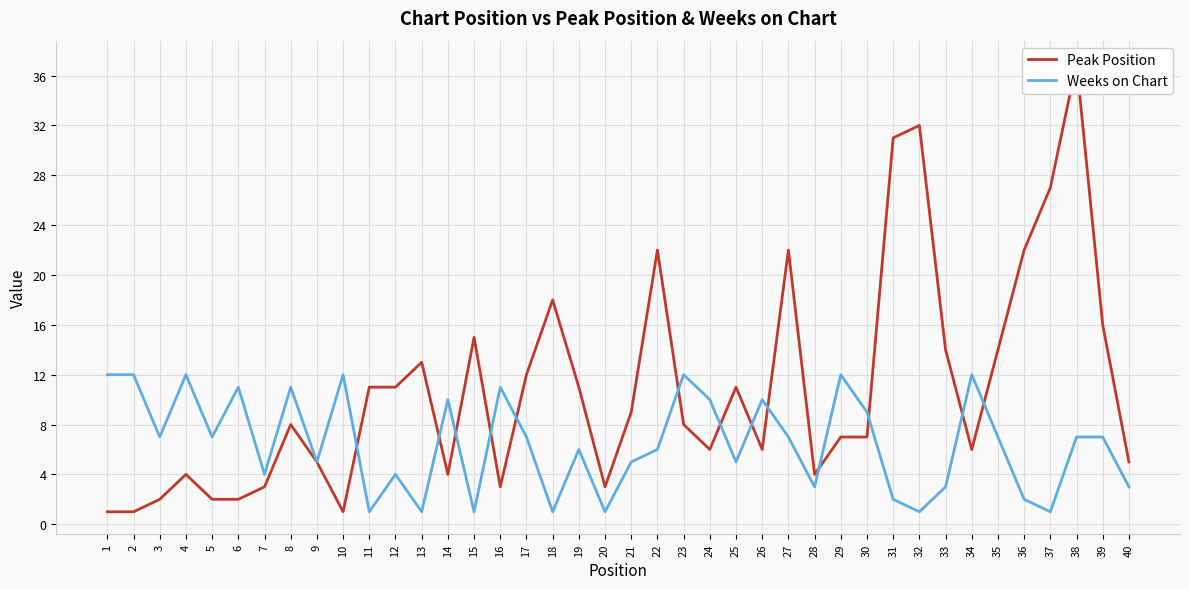

Reading left to right, extract all data points from this chart.

Peak Position: 1=1	2=1	3=2	4=4	5=2	6=2	7=3	8=8	9=5	10=1	11=11	12=11	13=13	14=4	15=15	16=3	17=12	18=18	19=11	20=3	21=9	22=22	23=8	24=6	25=11	26=6	27=22	28=4	29=7	30=7	31=31	32=32	33=14	34=6	35=14	36=22	37=27	38=37	39=16	40=5
Weeks on Chart: 1=12	2=12	3=7	4=12	5=7	6=11	7=4	8=11	9=5	10=12	11=1	12=4	13=1	14=10	15=1	16=11	17=7	18=1	19=6	20=1	21=5	22=6	23=12	24=10	25=5	26=10	27=7	28=3	29=12	30=9	31=2	32=1	33=3	34=12	35=7	36=2	37=1	38=7	39=7	40=3